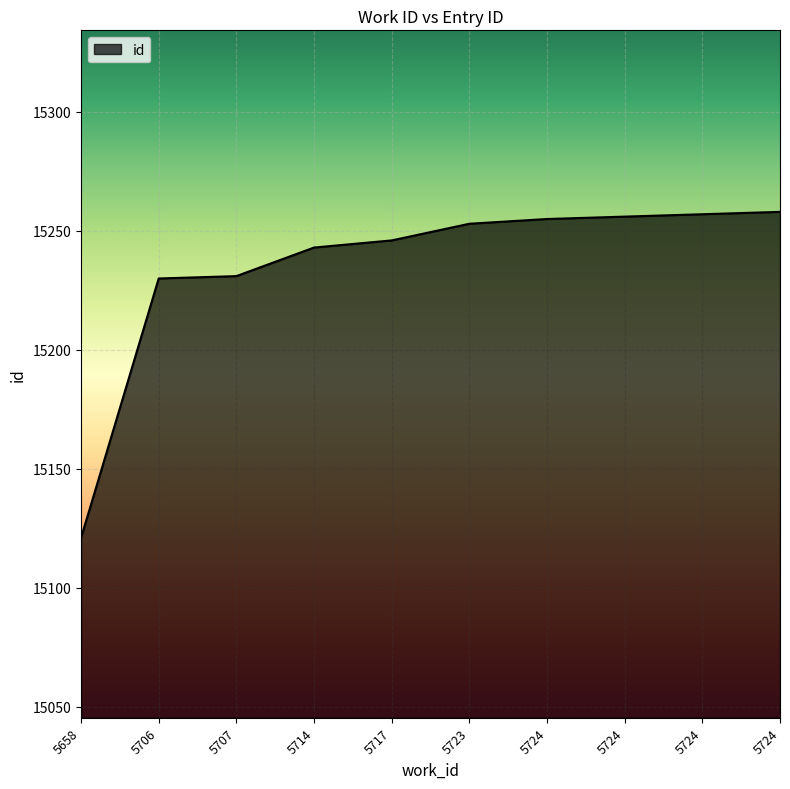

True or false: the data shows 15253 at 5723.

True